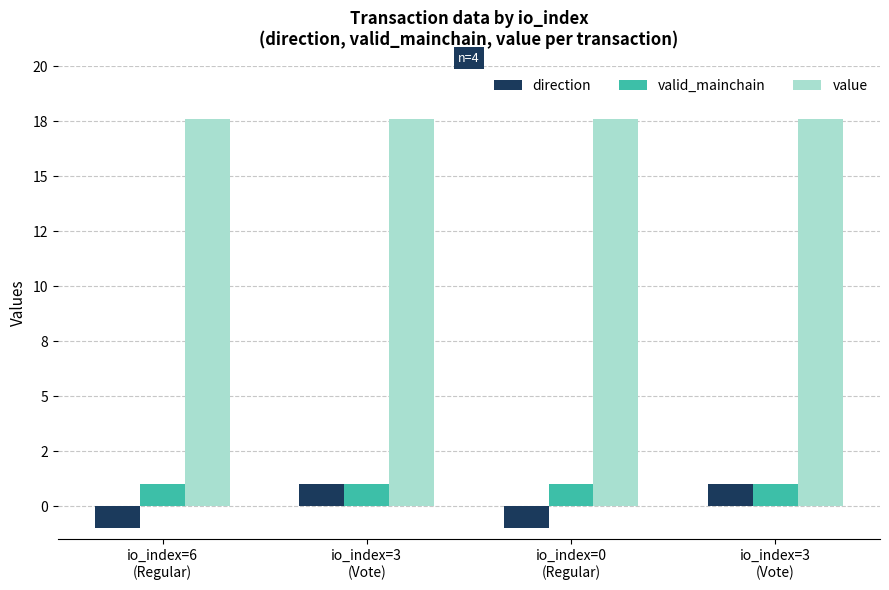

Does the chart contain stacked bars?

No